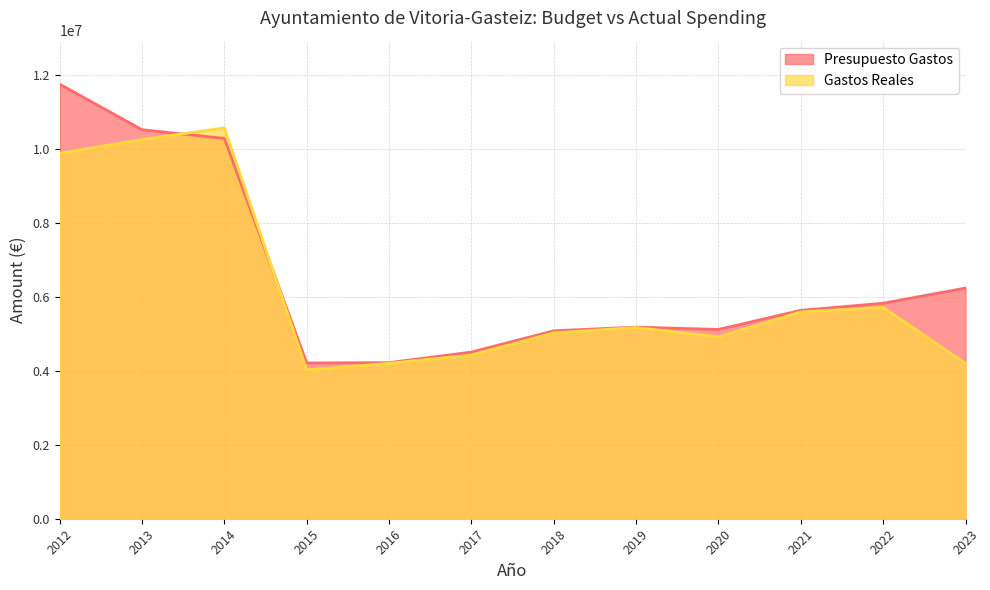

True or false: Presupuesto Gastos and Gastos Reales cross at least once.

True